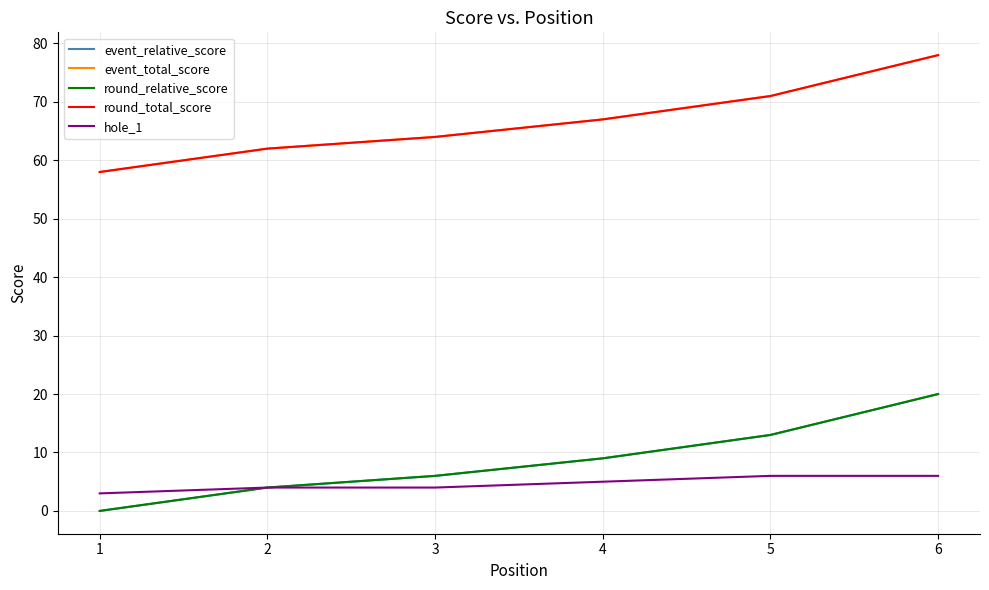

Does the chart have visible grid lines?

Yes